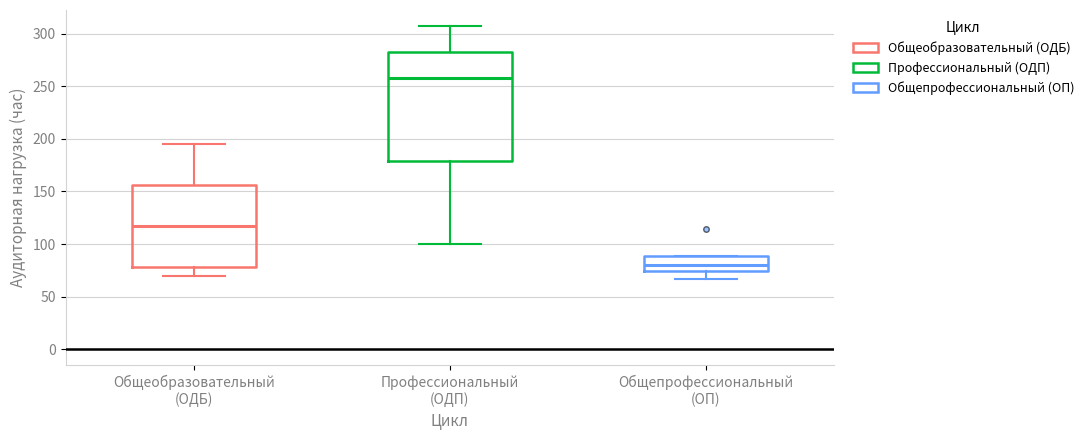

Reading left to right, read every box against the y-axis: the position of its median line, the range the box covers, and the ends of its whiskers. The values are not printed on the chart, so give them approximately, as read against the axis.

Общеобразовательный (ОДБ): median 115, box 80 to 155, whiskers 70 to 195
Профессиональный (ОДП): median 260, box 180 to 285, whiskers 100 to 305
Общепрофессиональный (ОП): median 80, box 75 to 90, whiskers 65 to 90